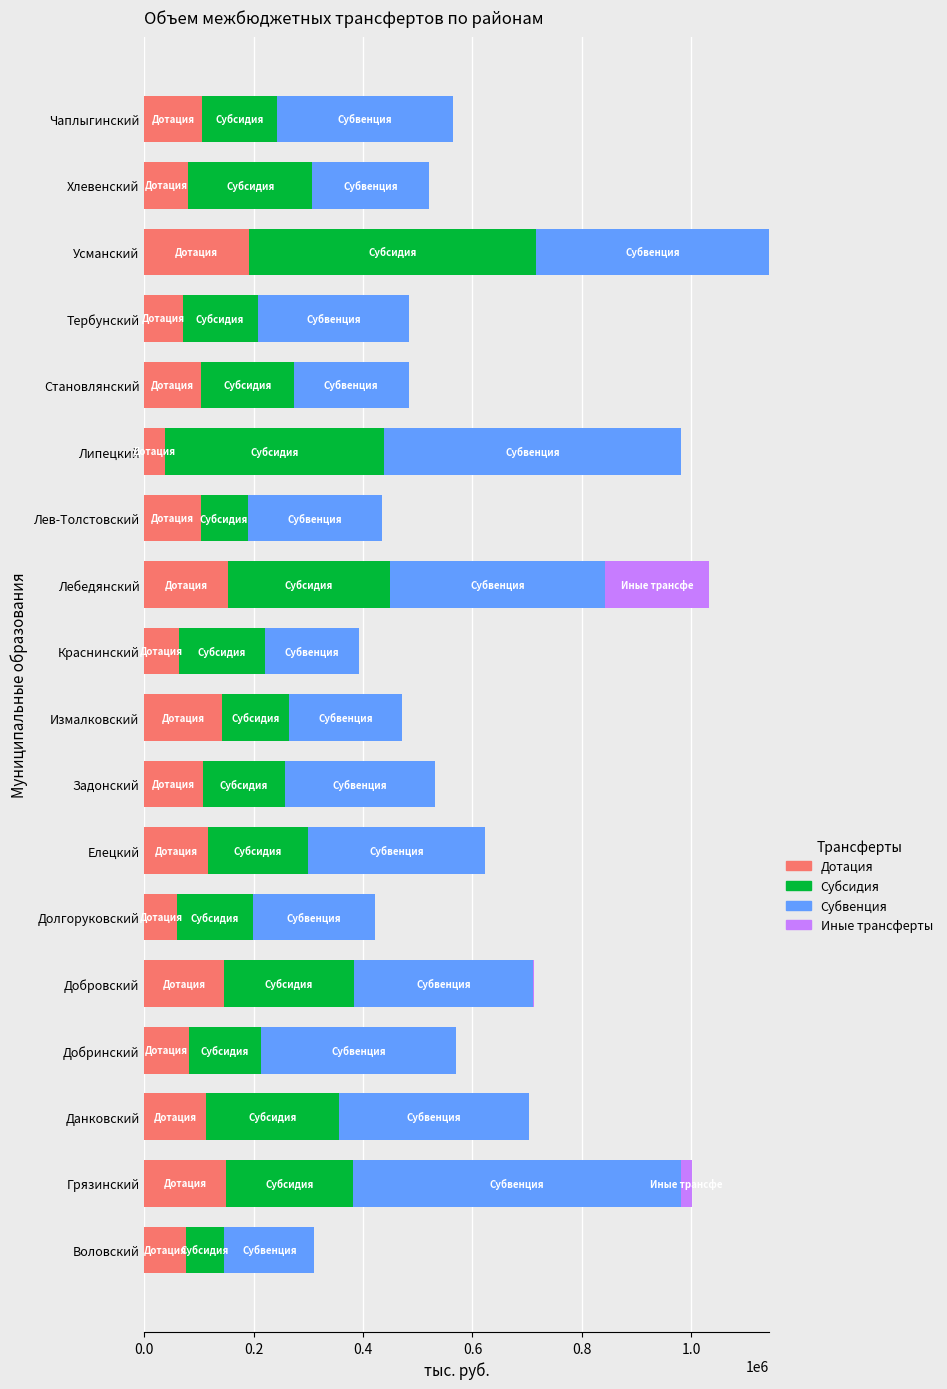

What are all the series names shown in the legend?

Дотация, Субсидия, Субвенция, Иные трансферты